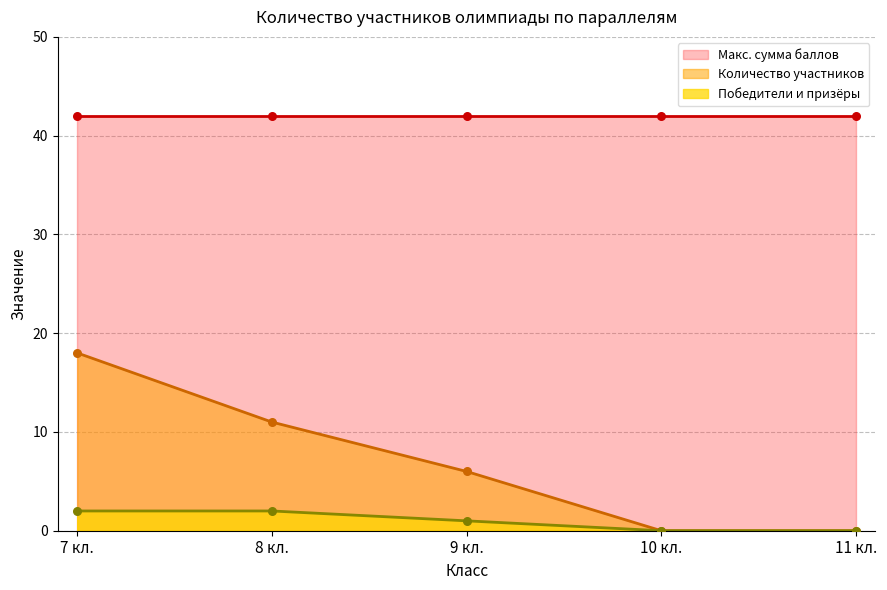

Where is Количество участников nearest to the value 9?

8 кл.